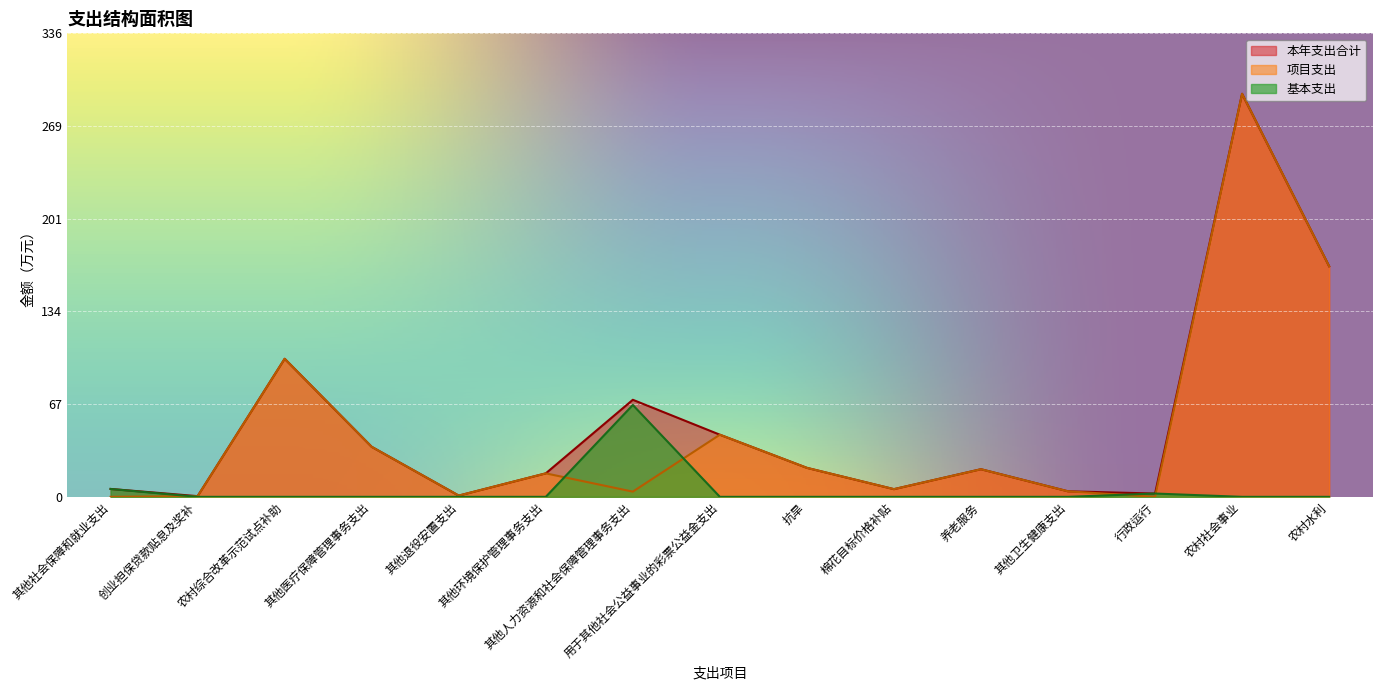

In 本年支出合计, how many points are higher than both neighbors (excluding endpoints)?

4